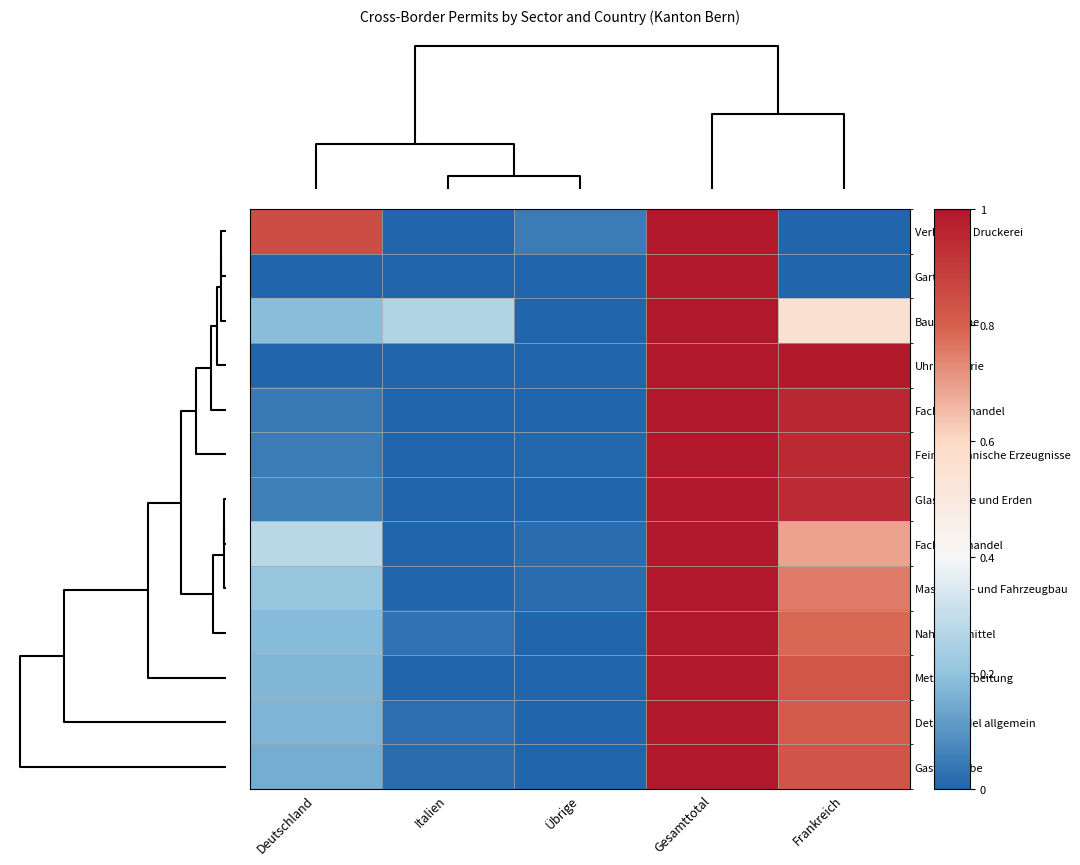

Reading left to right, what are all the values shown in this chart?

Verlag und Druckerei: Deutschland=0.8	Italien=0.0	Übrige=0.0	Gesamttotal=1.0	Frankreich=0.0
Gartenbau: Deutschland=0.0	Italien=0.0	Übrige=0.0	Gesamttotal=1.0	Frankreich=0.0
Baugewerbe: Deutschland=0.2	Italien=0.3	Übrige=0.0	Gesamttotal=1.0	Frankreich=0.6
Uhrindurstrie: Deutschland=0.0	Italien=0.0	Übrige=0.0	Gesamttotal=1.0	Frankreich=1.0
Fachdetailhandel: Deutschland=0.0	Italien=0.0	Übrige=0.0	Gesamttotal=1.0	Frankreich=1.0
Feinmechanische Erzeugnisse: Deutschland=0.0	Italien=0.0	Übrige=0.0	Gesamttotal=1.0	Frankreich=0.9
Glas, Steine und Erden: Deutschland=0.1	Italien=0.0	Übrige=0.0	Gesamttotal=1.0	Frankreich=0.9
Fachgrosshandel: Deutschland=0.3	Italien=0.0	Übrige=0.0	Gesamttotal=1.0	Frankreich=0.7
Maschinen- und Fahrzeugbau: Deutschland=0.2	Italien=0.0	Übrige=0.0	Gesamttotal=1.0	Frankreich=0.8
Nahrungsmittel: Deutschland=0.2	Italien=0.0	Übrige=0.0	Gesamttotal=1.0	Frankreich=0.8
Metallverarbeitung: Deutschland=0.2	Italien=0.0	Übrige=0.0	Gesamttotal=1.0	Frankreich=0.8
Detailhandel allgemein: Deutschland=0.2	Italien=0.0	Übrige=0.0	Gesamttotal=1.0	Frankreich=0.8
Gastgewerbe: Deutschland=0.2	Italien=0.0	Übrige=0.0	Gesamttotal=1.0	Frankreich=0.8